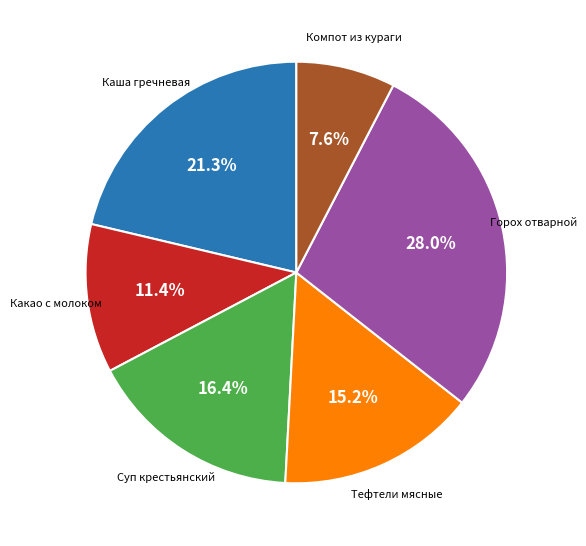

Does any single category account for the majority?

No